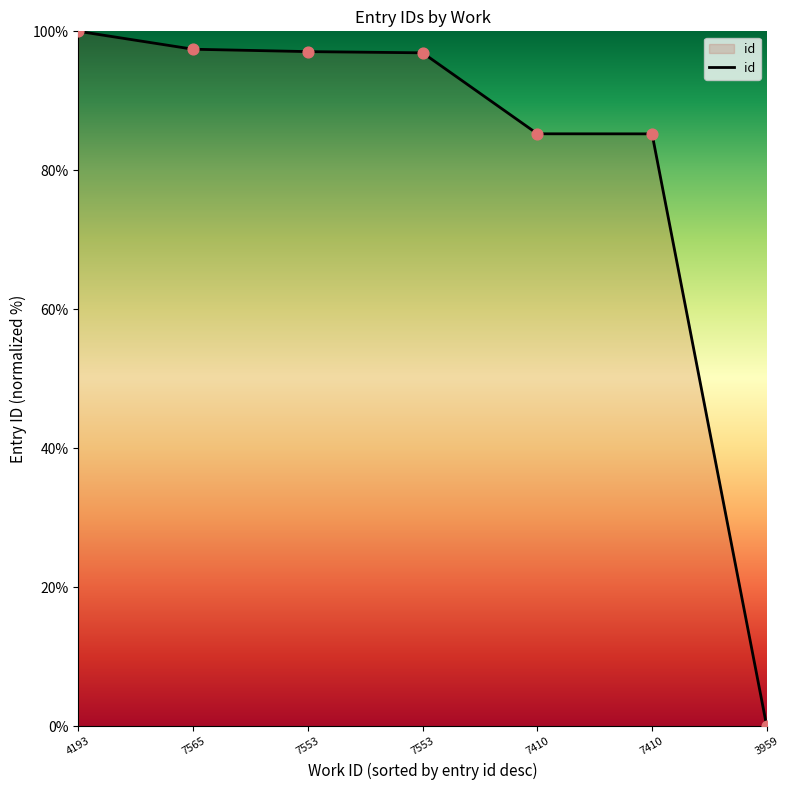

Which has a higher value, 7410 or 4193?

4193